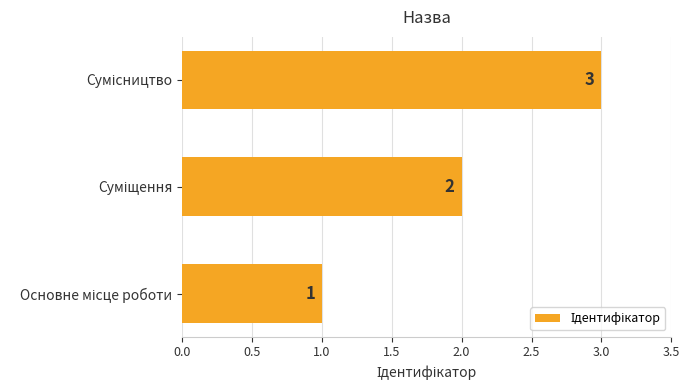

Count the values in the range 1 to 3.

3